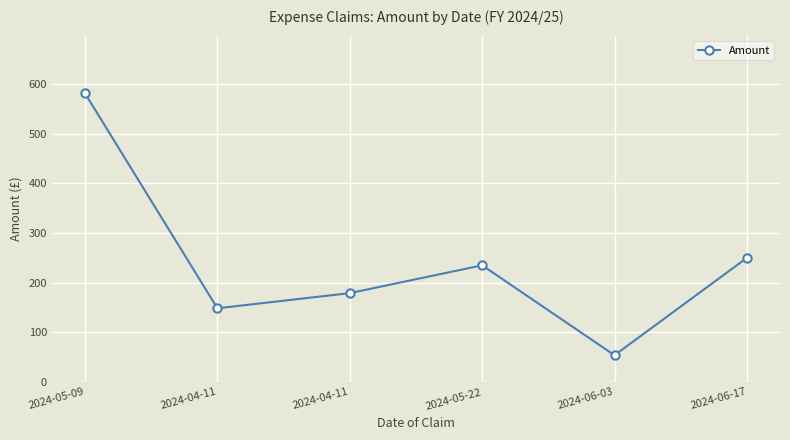

Reading right to left, transcribe all the data shown in this chart.

250.0	54.0	235.0	179.0	148.5	581.0